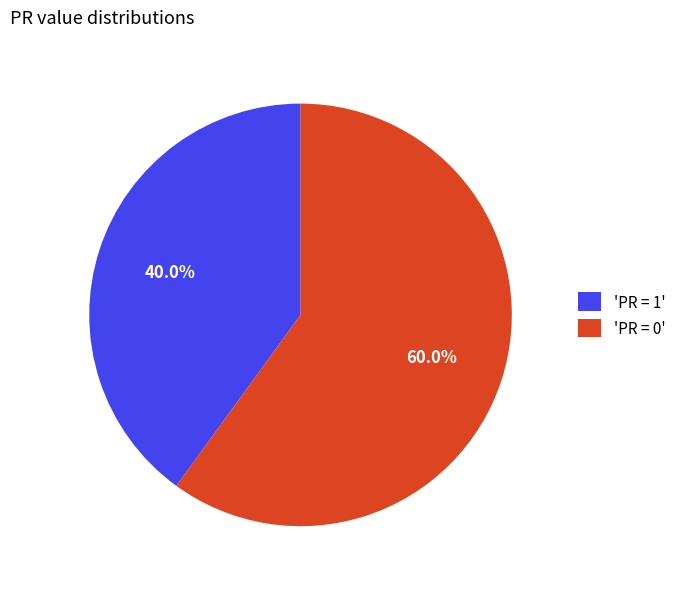

Combined, what portion of the pie is 'PR = 1' and 'PR = 0'?

100.0%